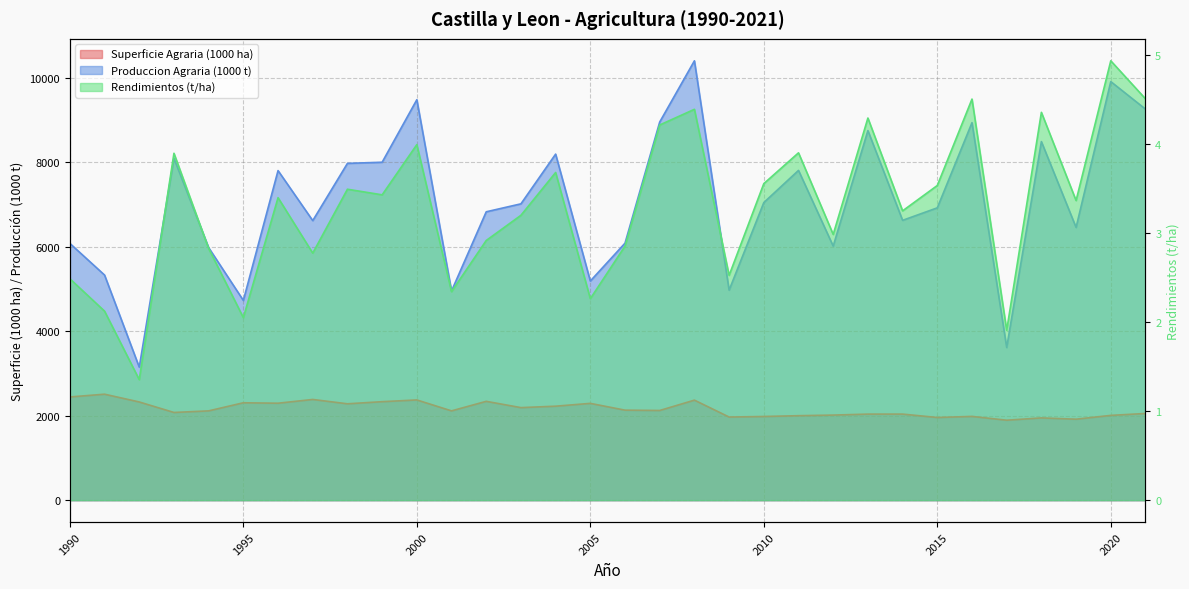

What is the average value of the Rendimientos (t/ha) series?

3.3